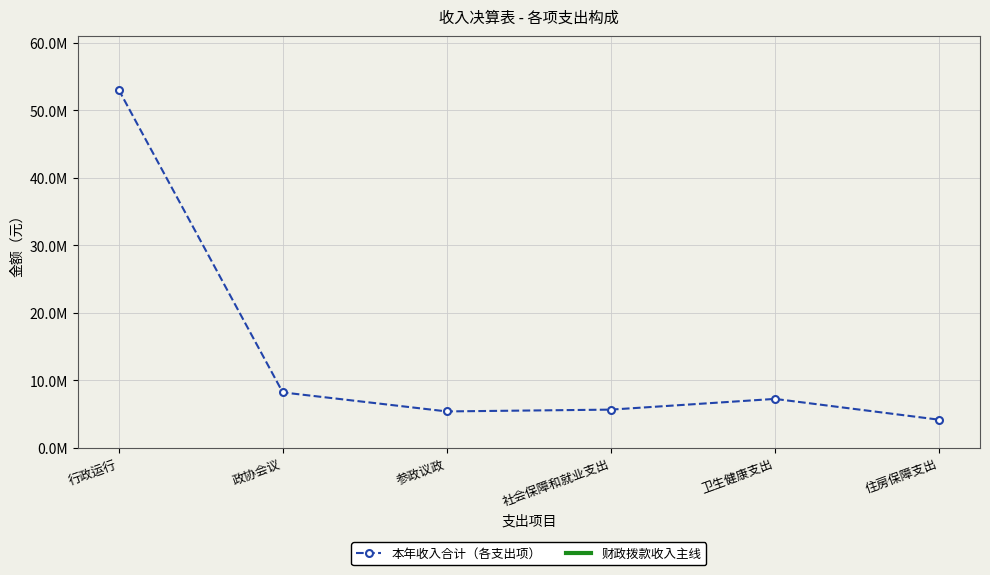

Does the chart have visible grid lines?

Yes